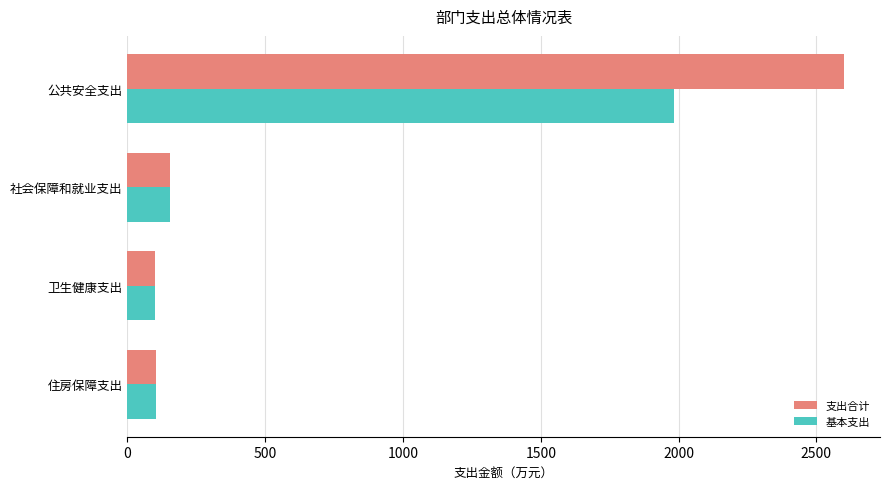

Rank the series by their maximum value, from highest to lowest.

支出合计, 基本支出